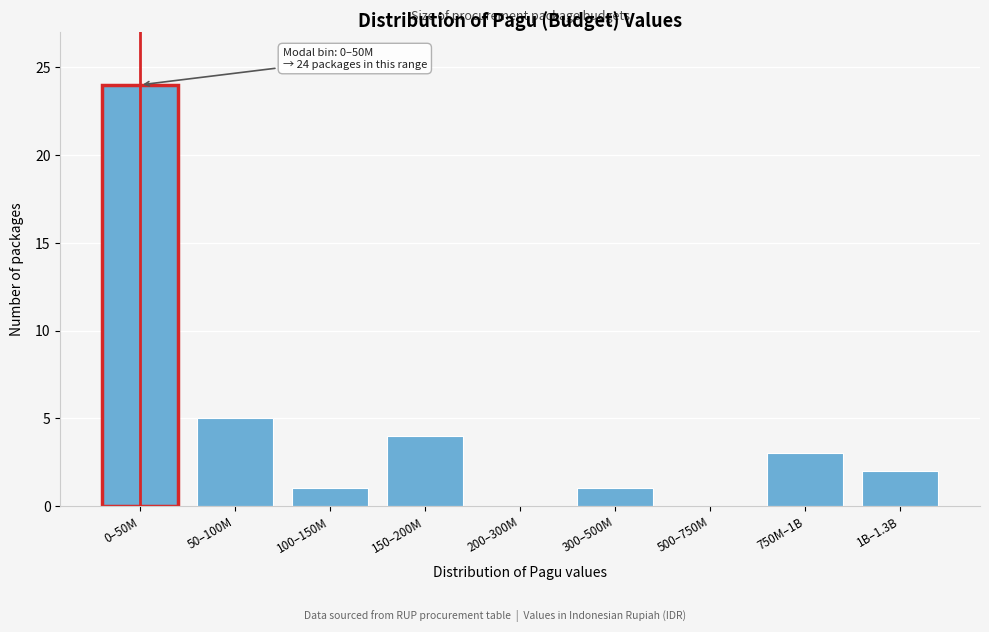

Reading left to right, list all the values displayed in this chart.

0–50M=24	50–100M=5	100–150M=1	150–200M=4	200–300M=0	300–500M=1	500–750M=0	750M–1B=3	1B–1.3B=2